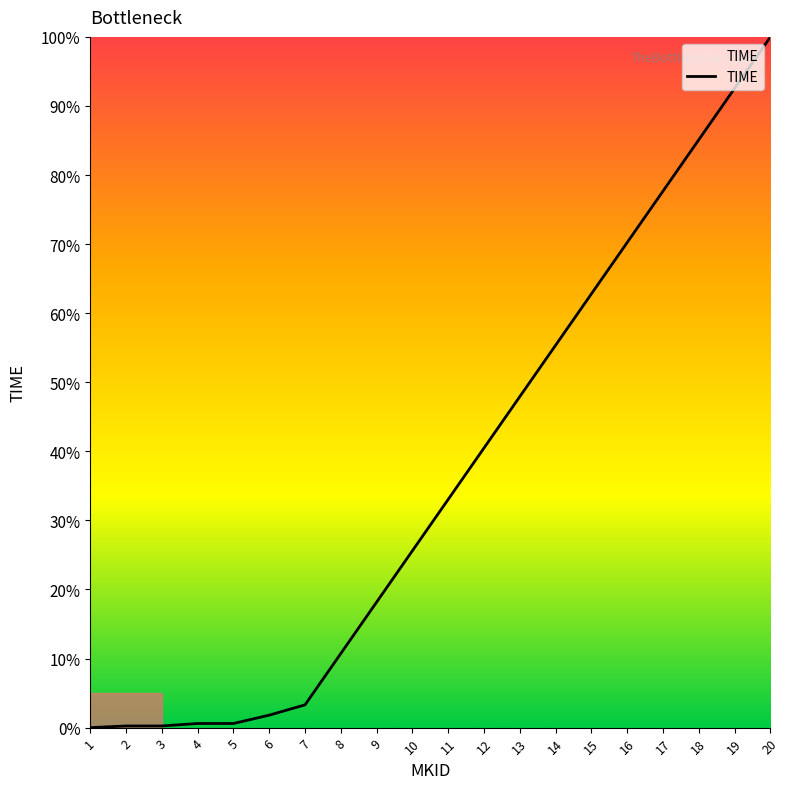

What is the greatest value displayed?

100.0